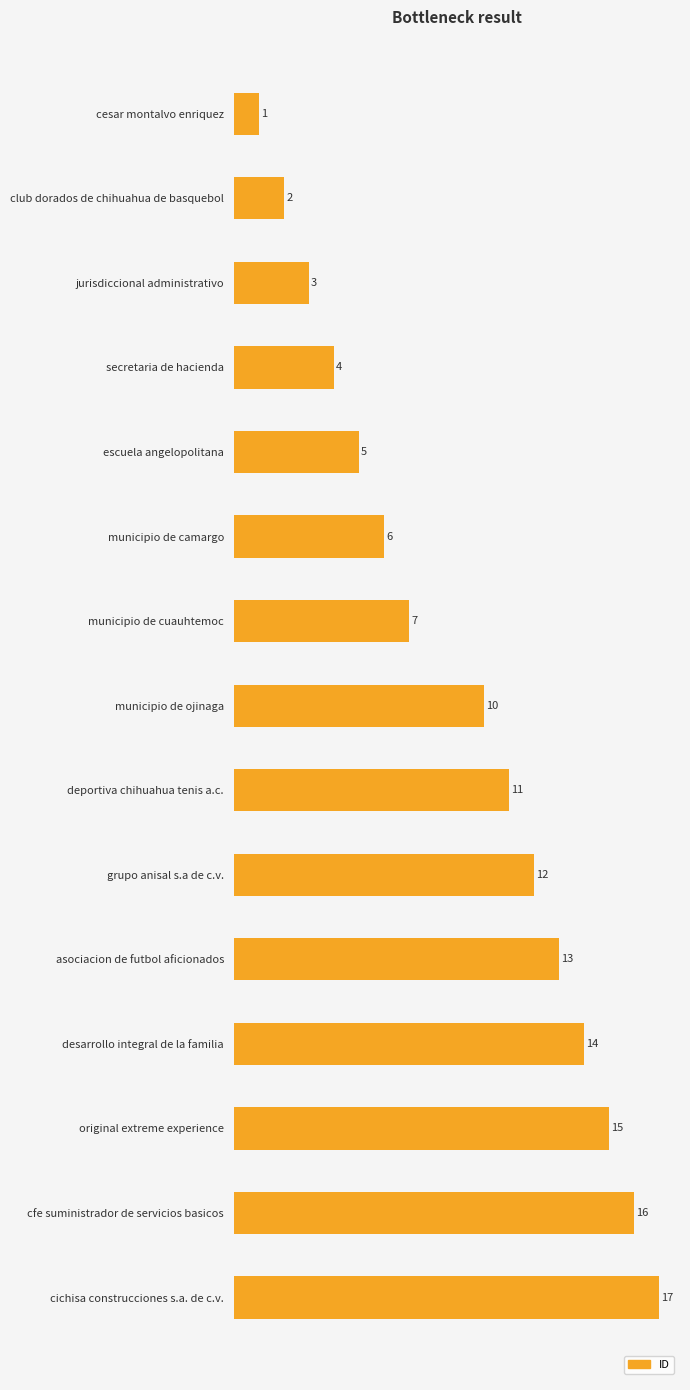

The chart shows a value of 15 at original extreme experience. True or false?

True